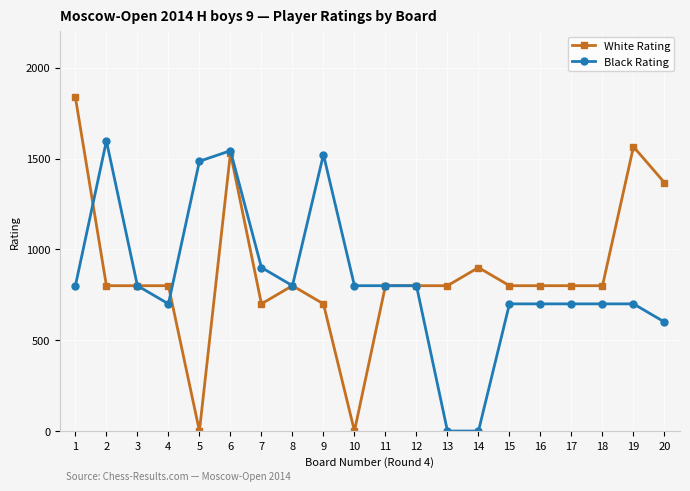

Which category has the highest value across all series?

1